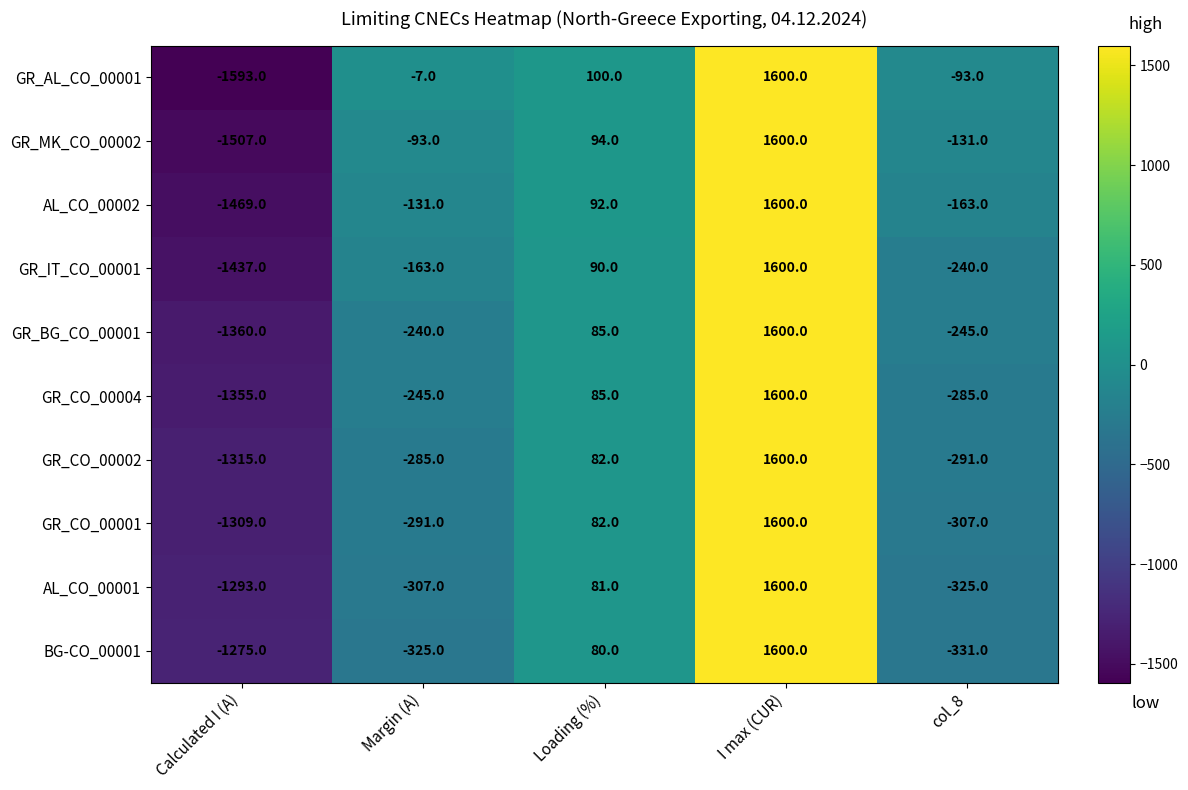

What is the approximate value of GR_CO_00004 at Loading (%)?

85